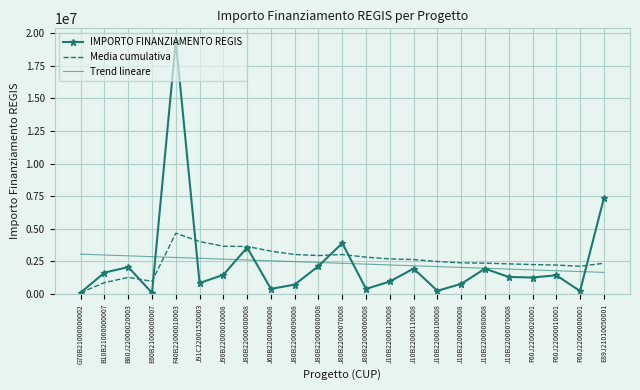

At which label does IMPORTO FINANZIAMENTO REGIS reach its peak?

F40B22000010003